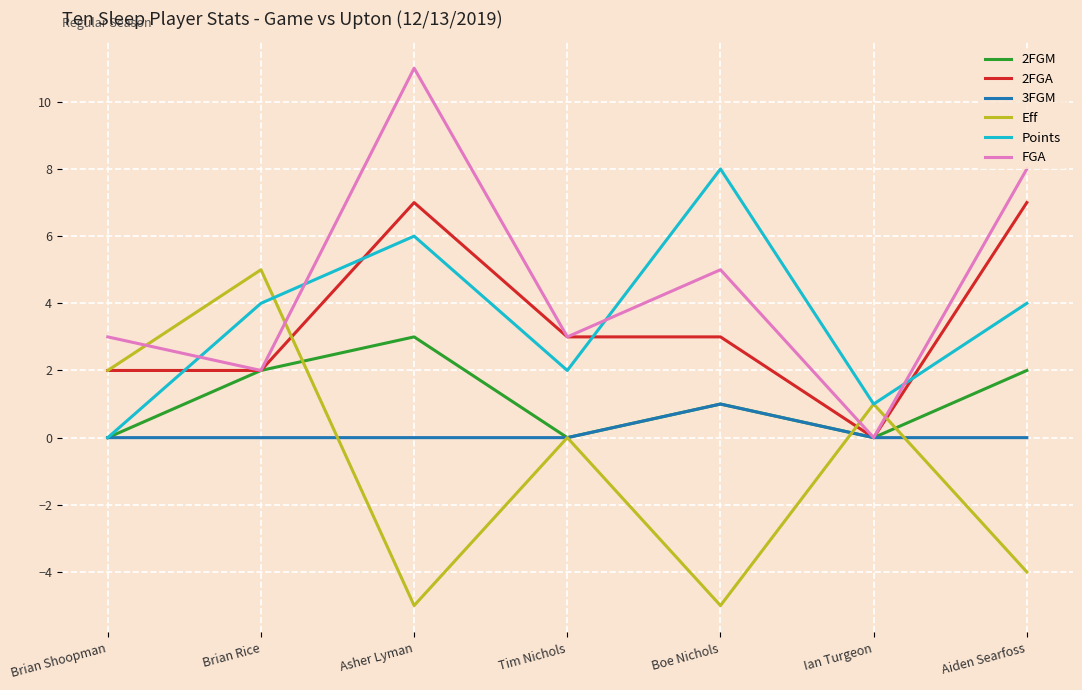

Between Brian Rice and Boe Nichols, which series saw the biggest shift?

Eff